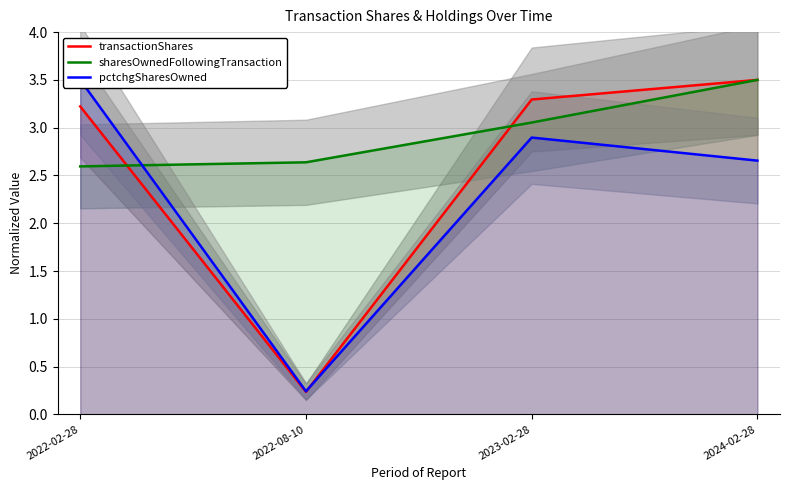

Which has a higher value, 2024-02-28 or 2023-02-28?

2024-02-28